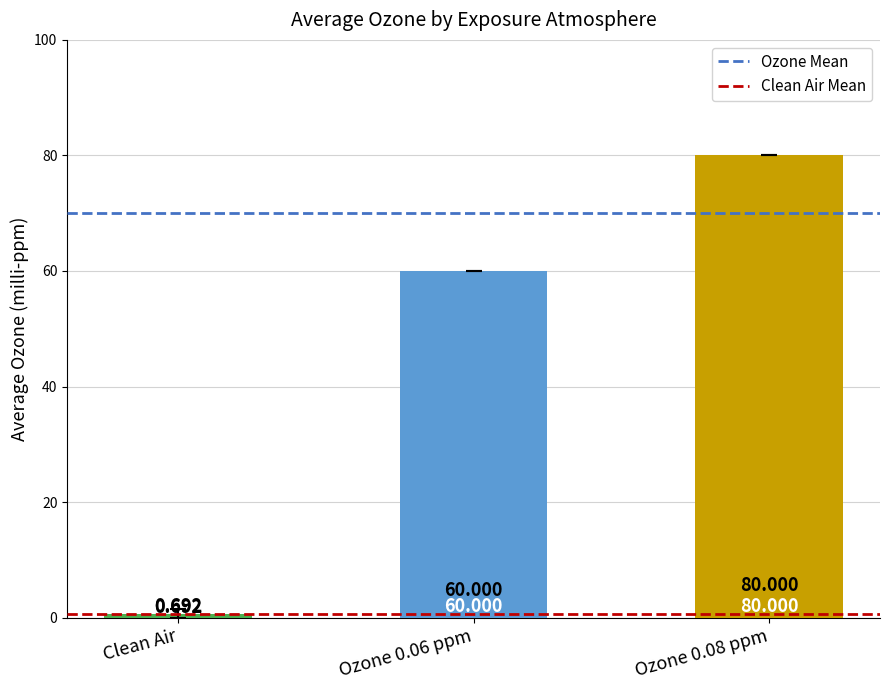

Which label corresponds to the smallest value in the chart?

Clean Air